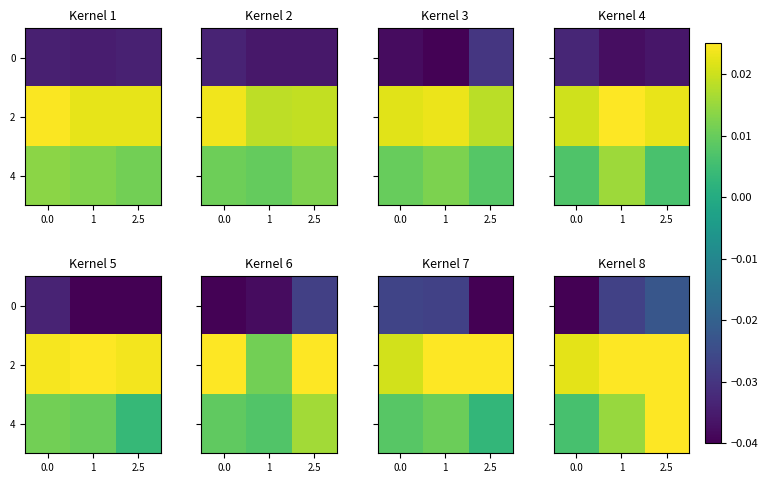

The 2 series shows 0.0 at 0.0. True or false?

True